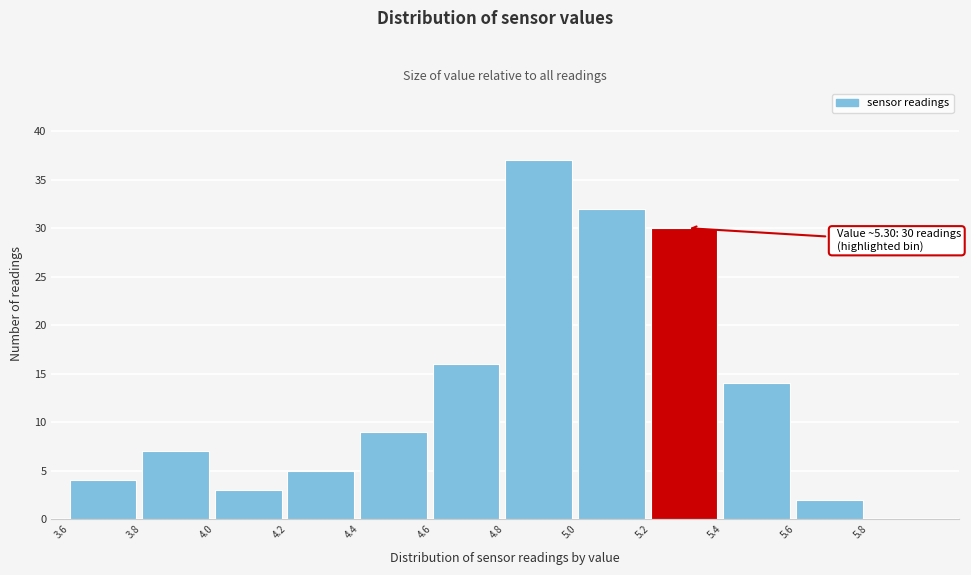

Over which range of the x-axis is the bar tallest?

4.8 to 5.0